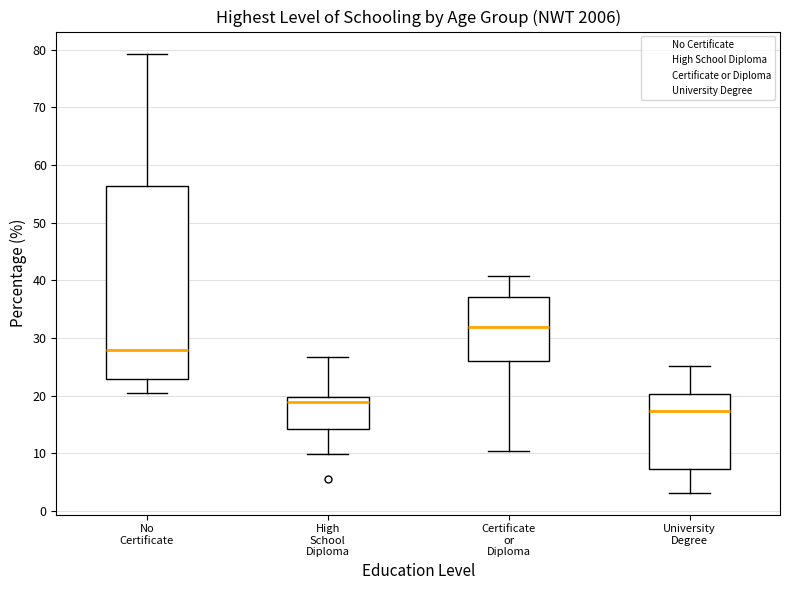

Where does the median line of the box for High School Diploma sit on the y-axis? The values are not printed on the chart, so give them approximately, as read against the axis.

19